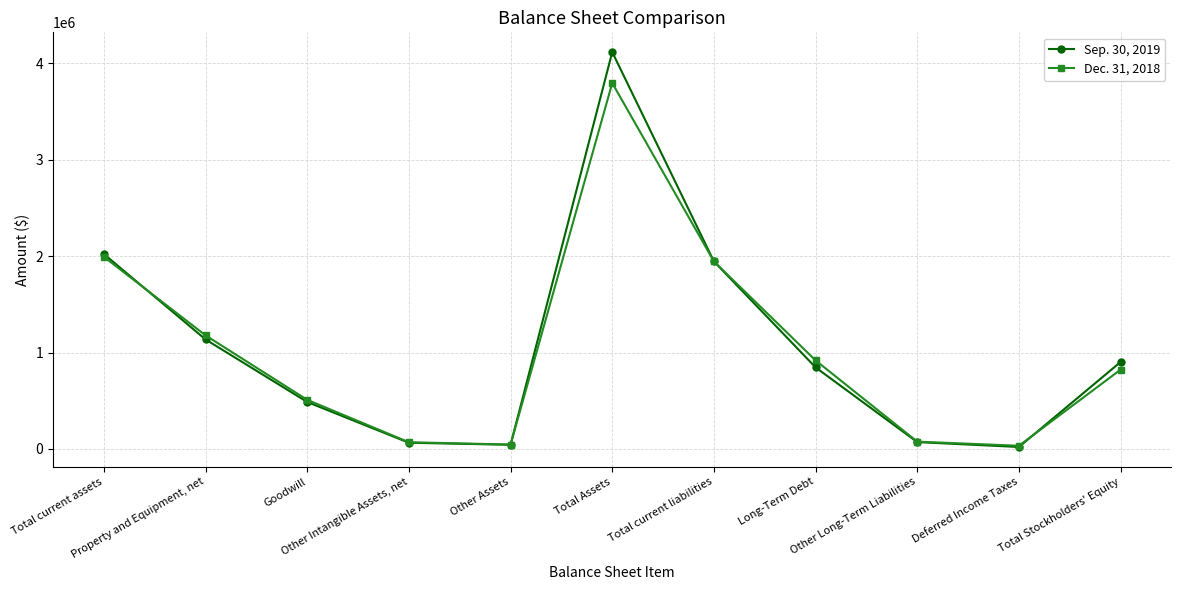

Does the chart have visible grid lines?

Yes